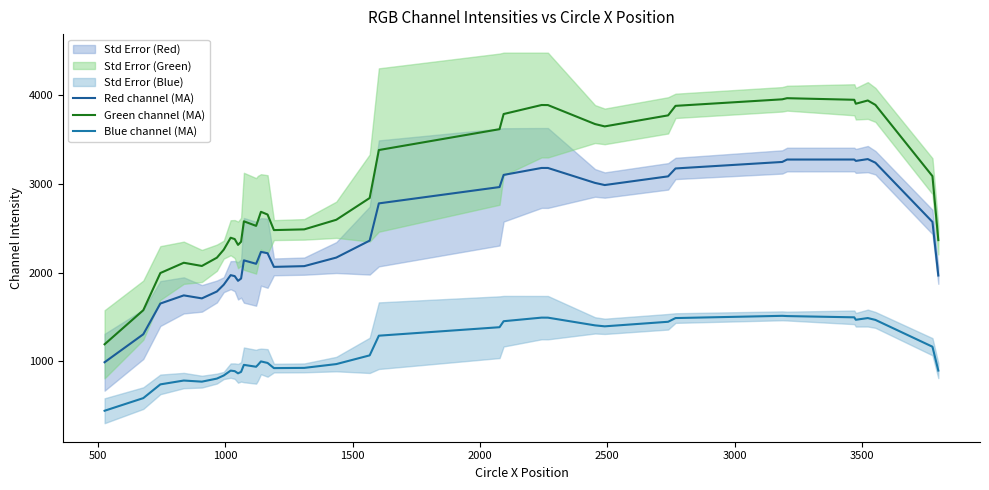

True or false: Blue channel (MA) has a value of 2029.5 at 29.

False